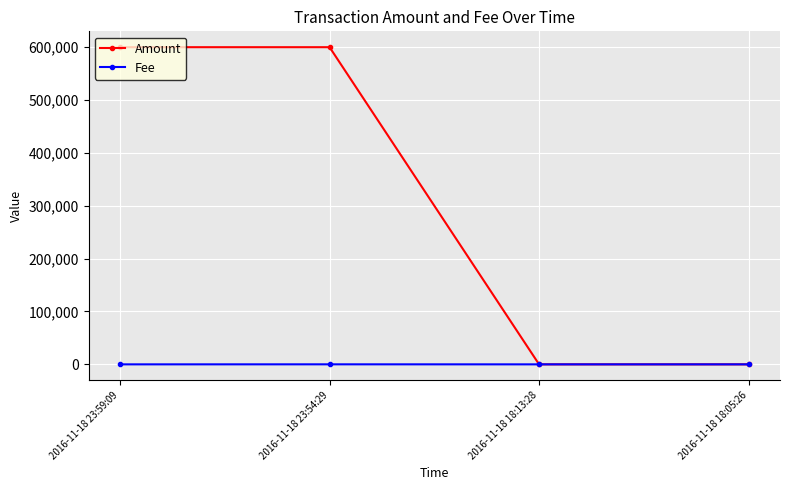

Count the number of data series in this chart.

2